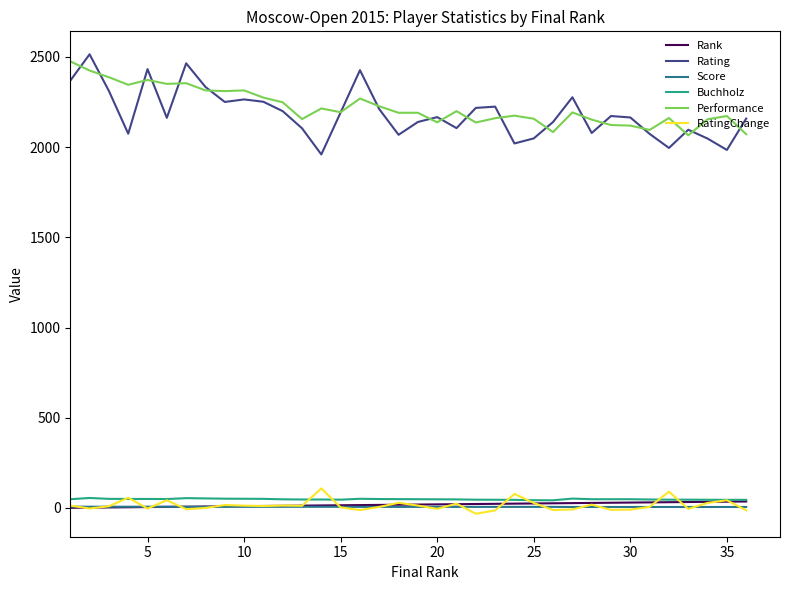

Count the number of data series in this chart.

6